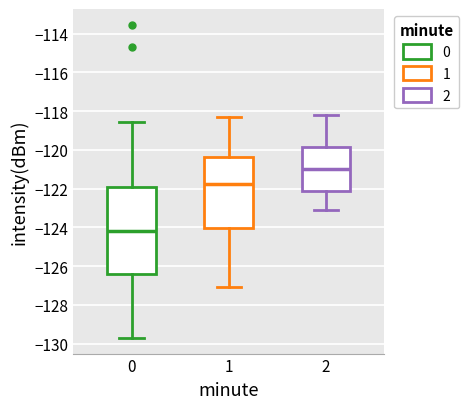

Which box has the highest median line?

2